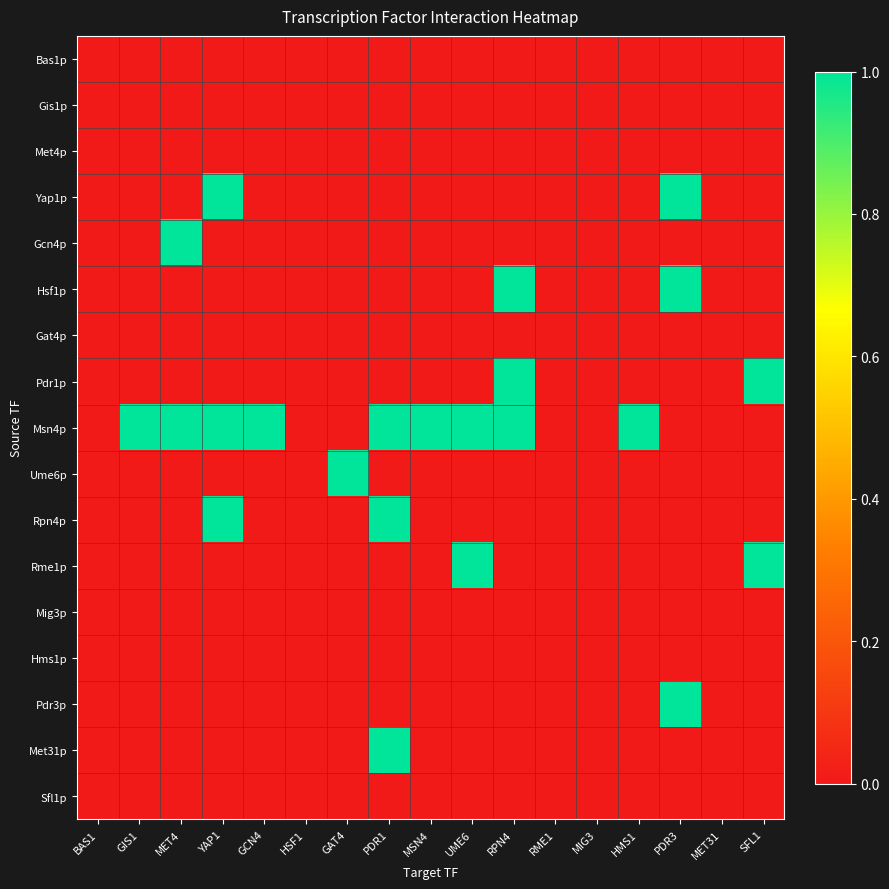

At how many categories does at least one series exceed 0?

12